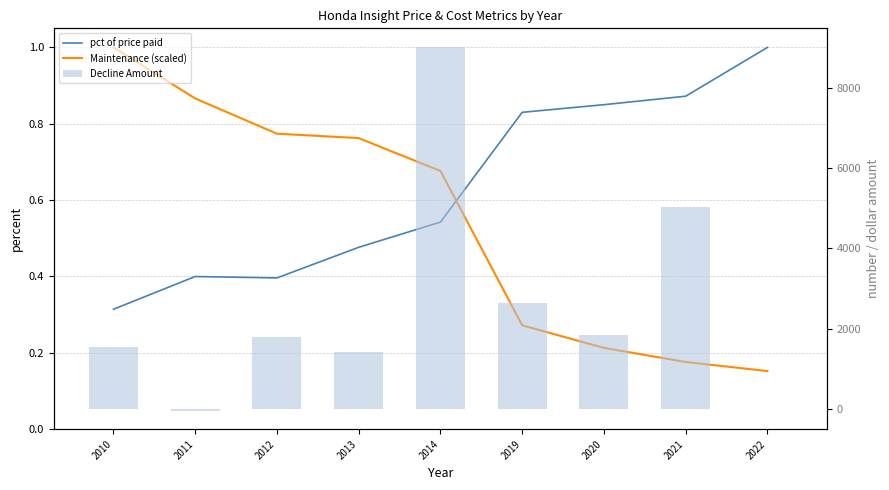

What are all the series names shown in the legend?

pct of price paid, Maintenance (scaled), Decline Amount